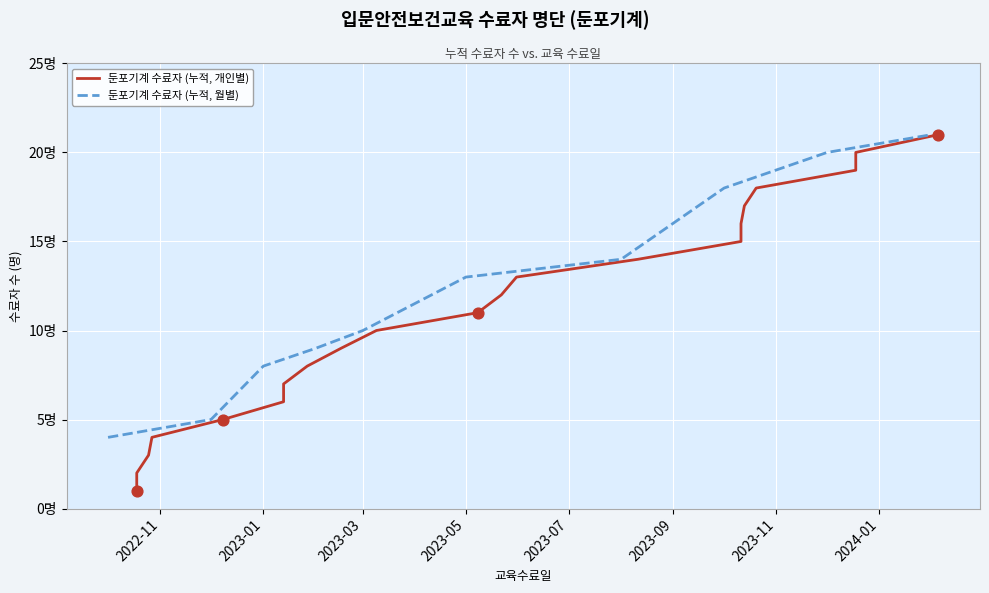

Which has a higher value, 2023-01-13 or 2023-05-08?

2023-05-08